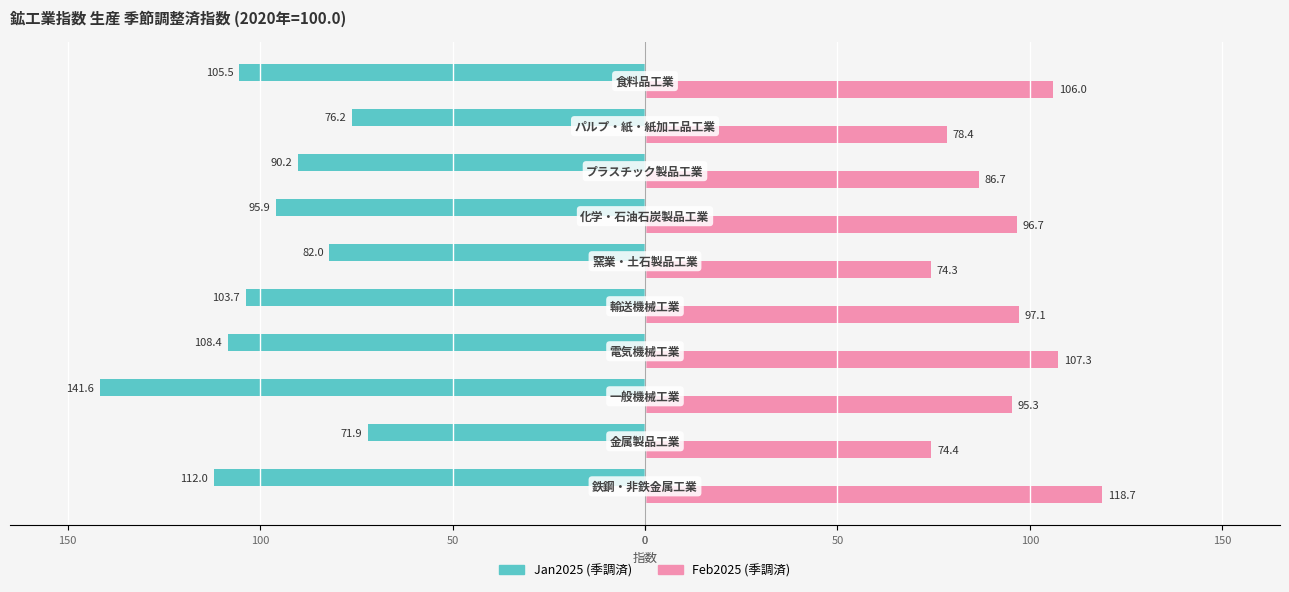

What are all the series names shown in the legend?

Jan2025 (季調済), Feb2025 (季調済)